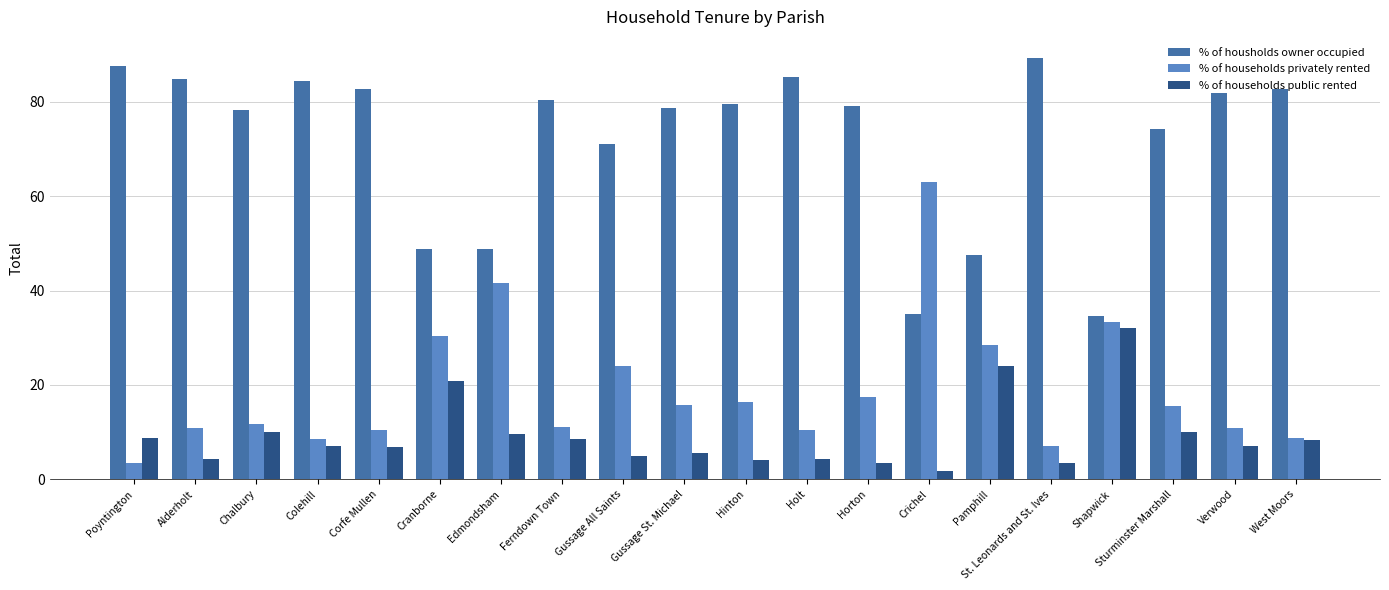

How many bars are there in each group?

3